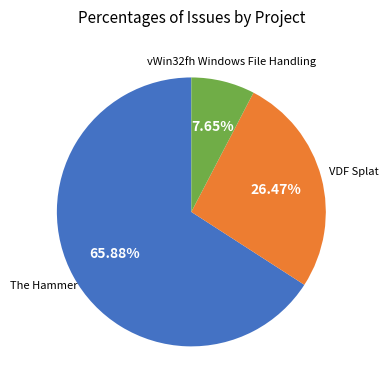

Does any single category account for the majority?

Yes